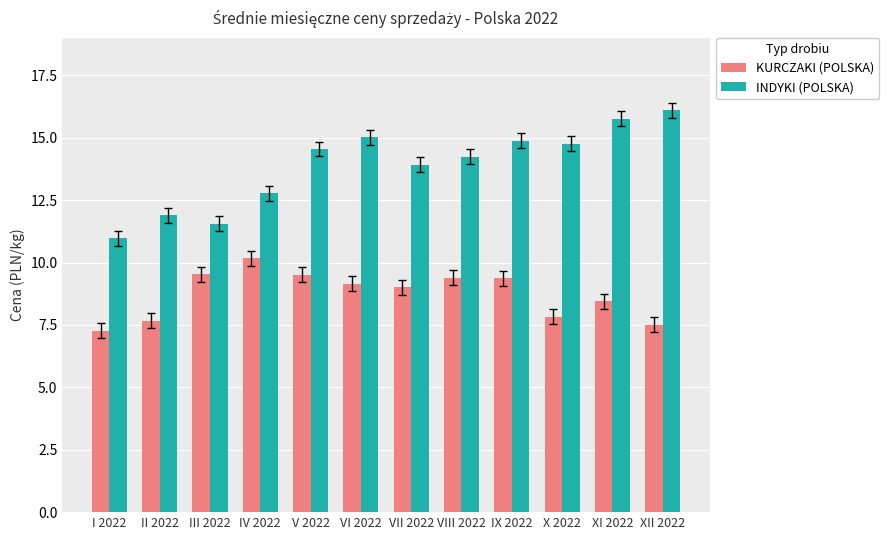

What is the minimum value for INDYKI (POLSKA)?

11.0